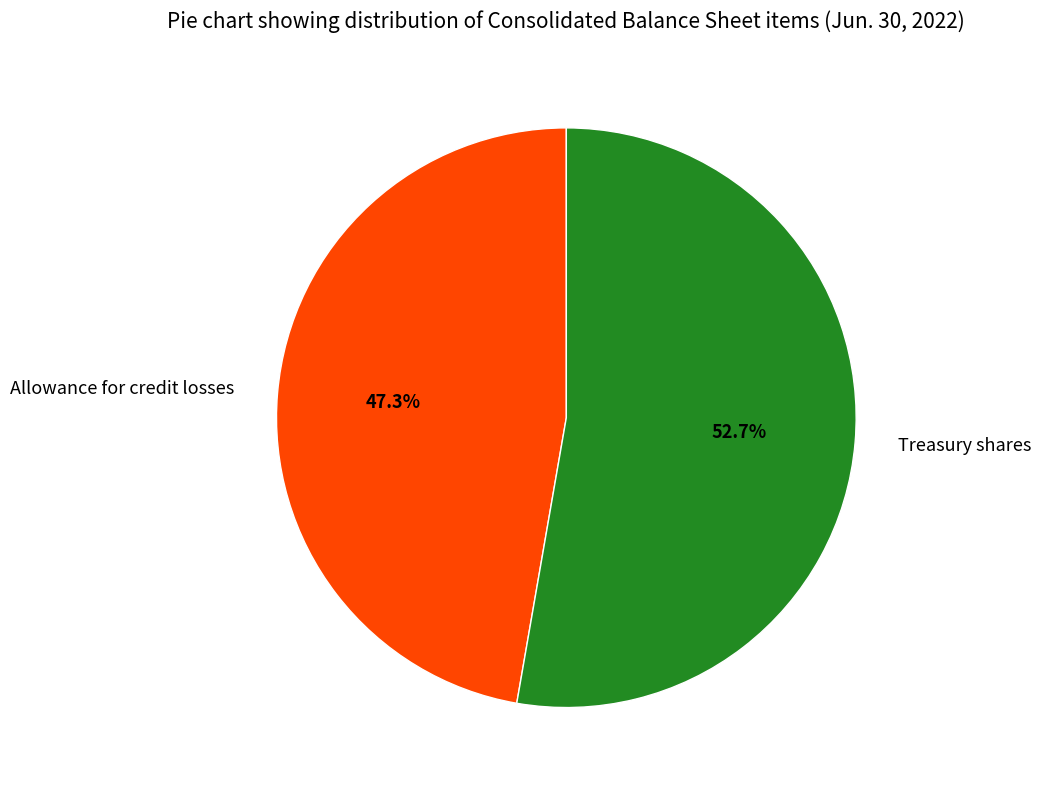

To the nearest percent, what is the combined percentage of Allowance for credit losses and Treasury shares?

100%